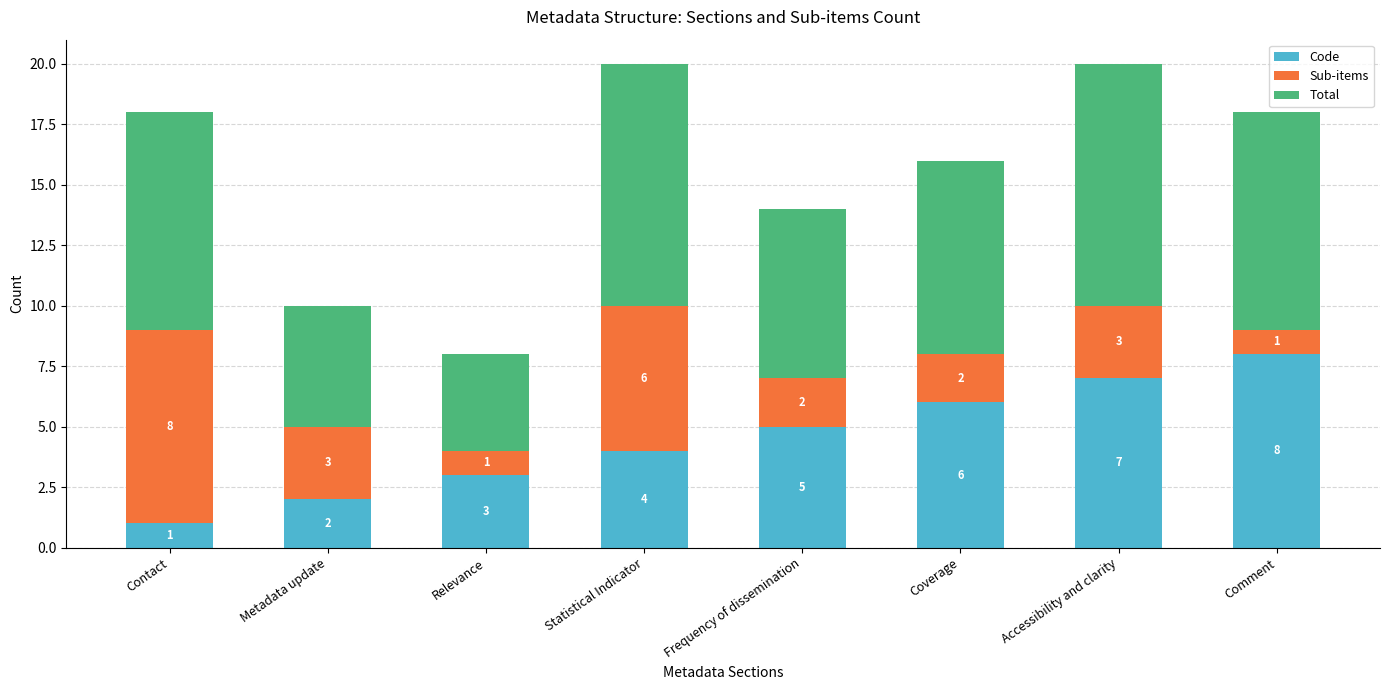

List the labels in order of Code value, largest first.

Comment, Accessibility and clarity, Coverage, Frequency of dissemination, Statistical Indicator, Relevance, Metadata update, Contact